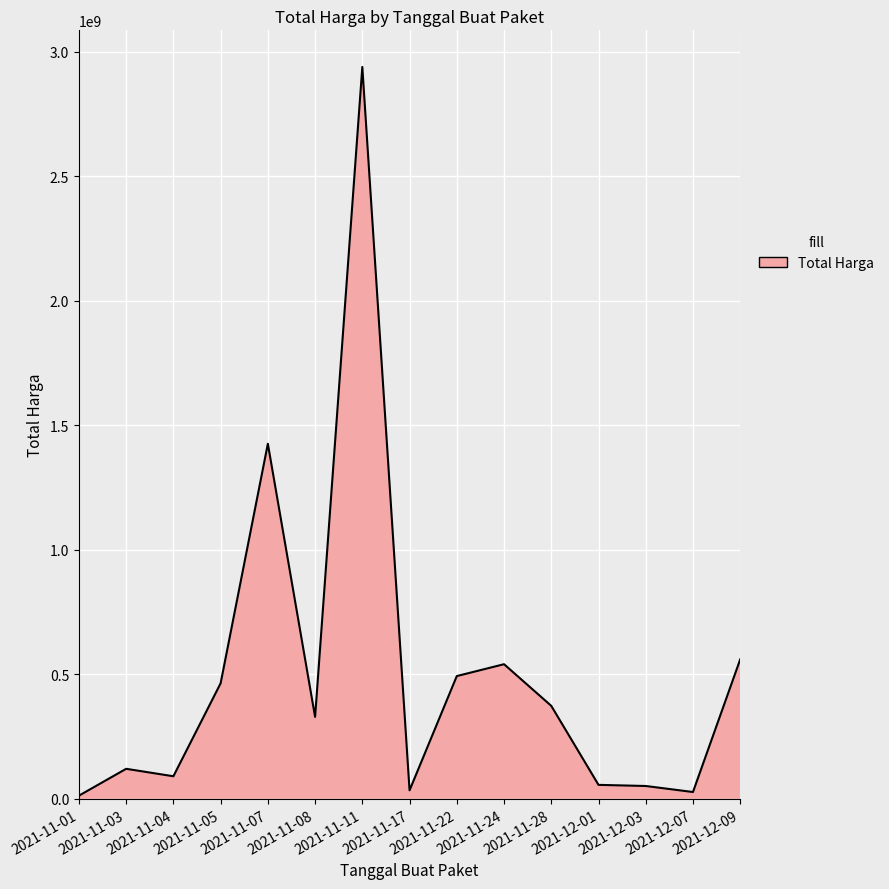

What is the sum of all values?

7518497085